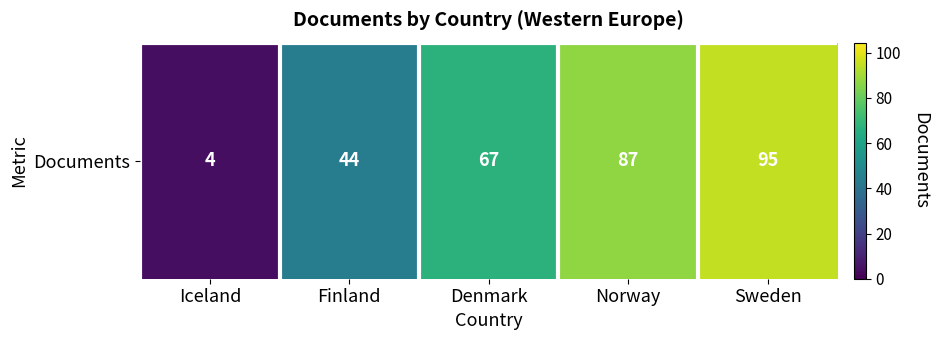

What is the sum of the values at Norway and Iceland?

91